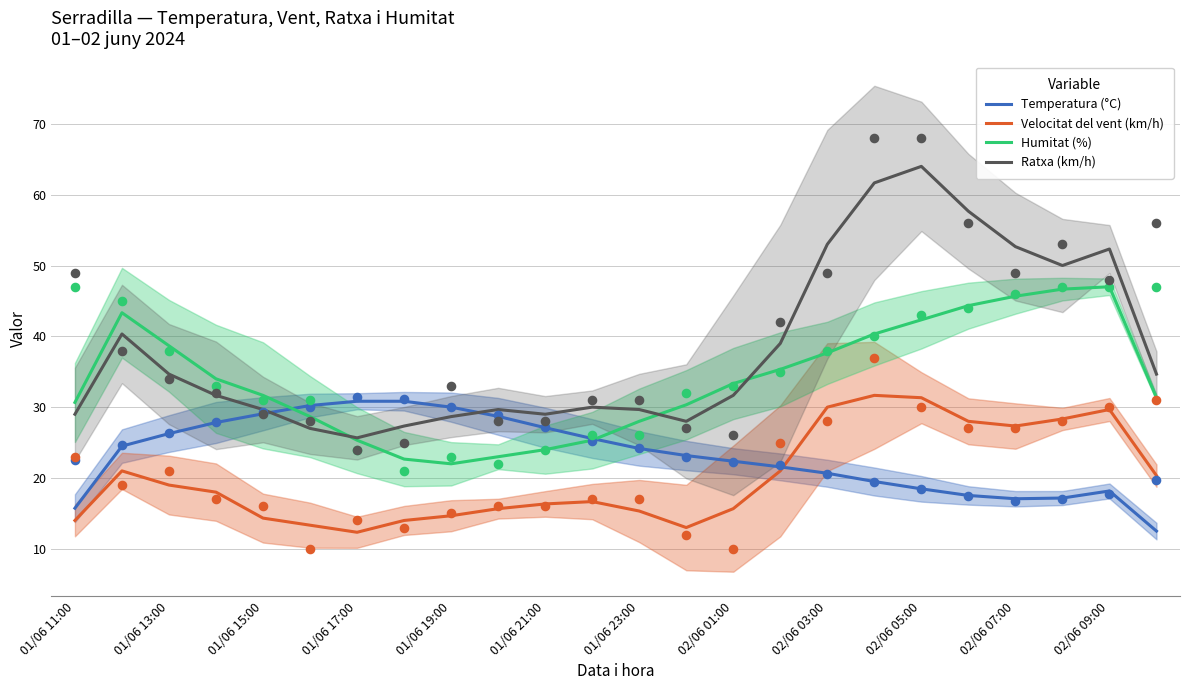

Which series has the largest Y range (max minus min)?

Ratxa (km/h)